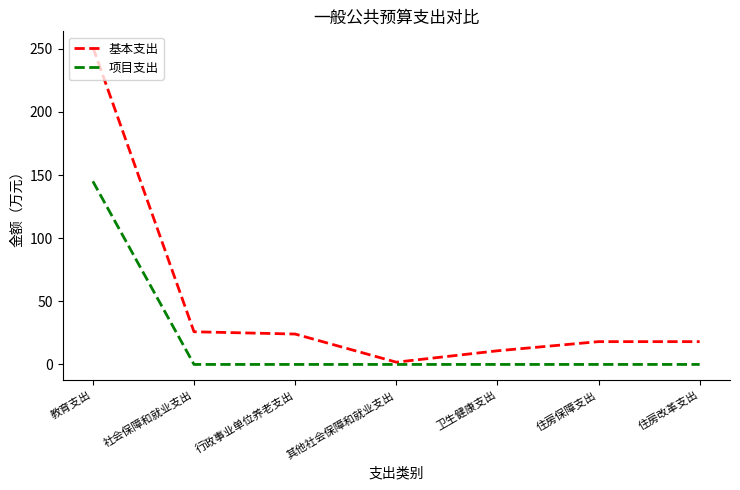

What position from the left is 住房改革支出?

7